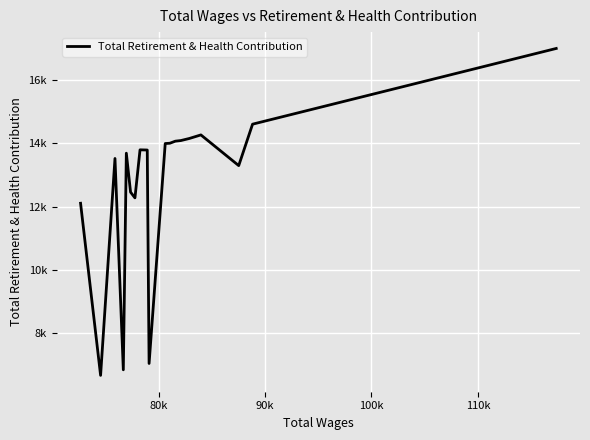

True or false: there are more than 2 points higher than both neighbors.

True